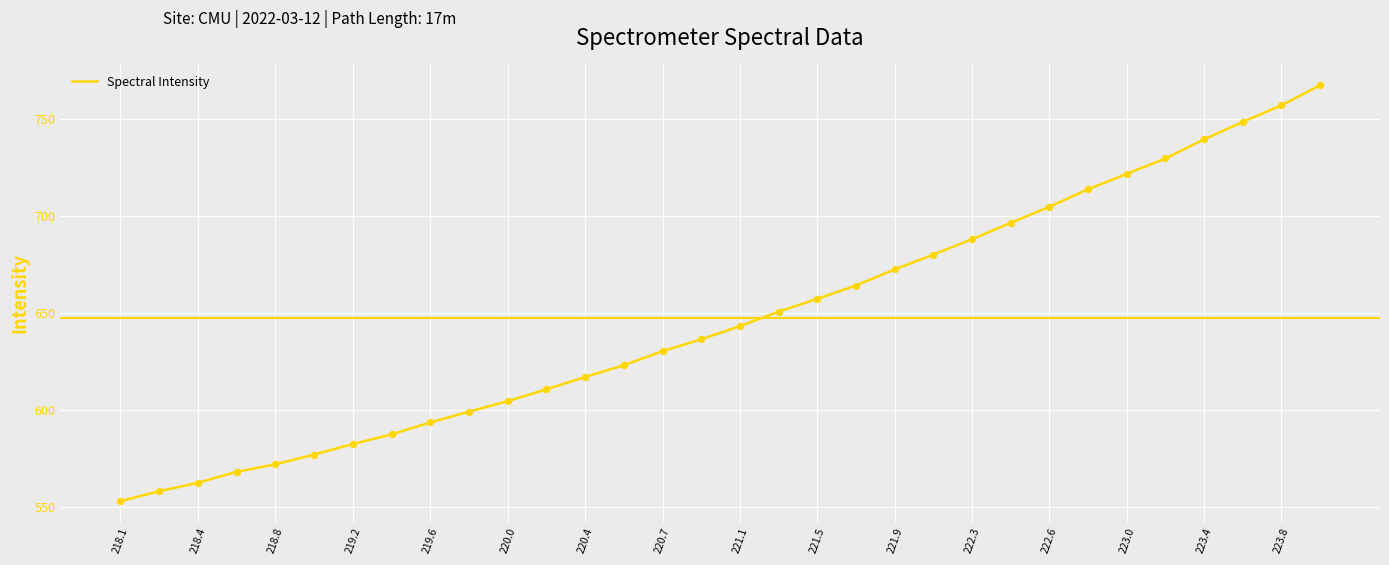

What is the smallest value displayed?

552.9